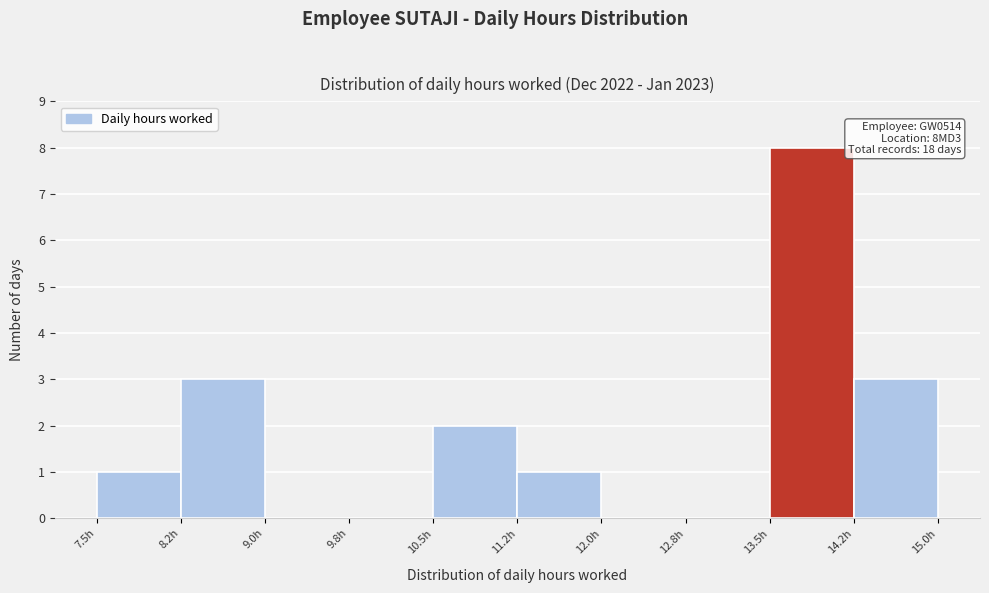

Which range on the x-axis has the tallest bar?

13.50 to 14.25